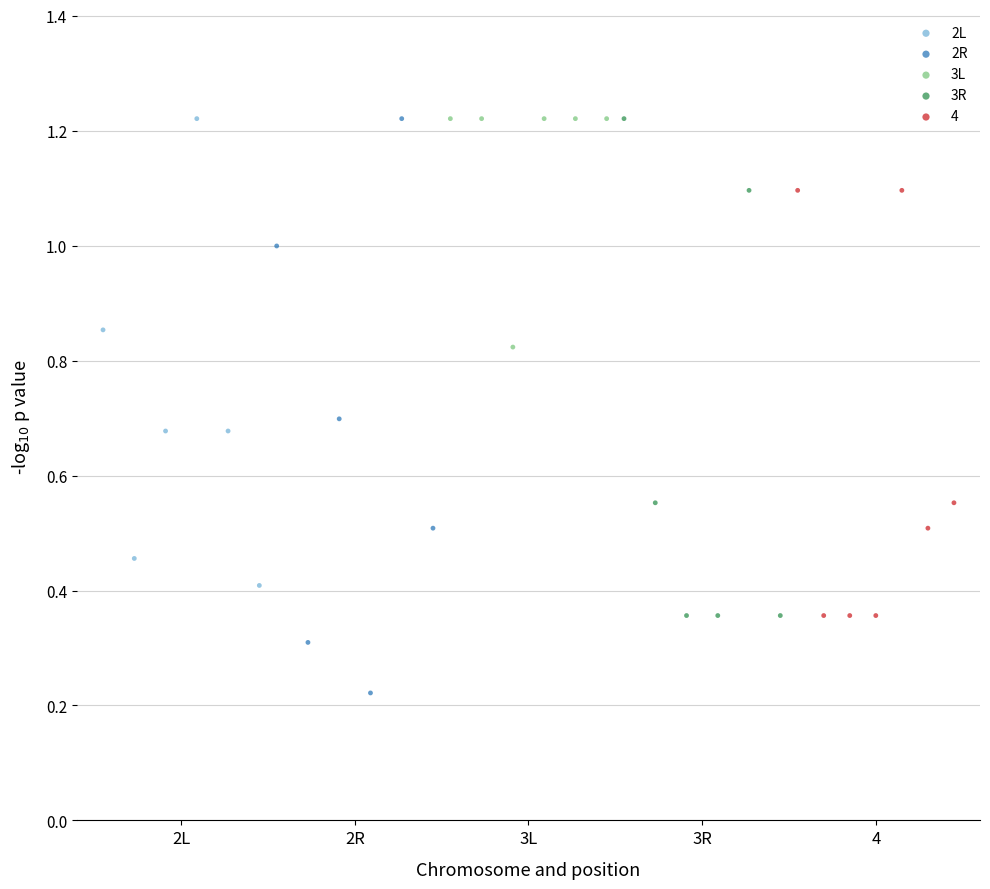

Which series contains the lowest Y value?

2R